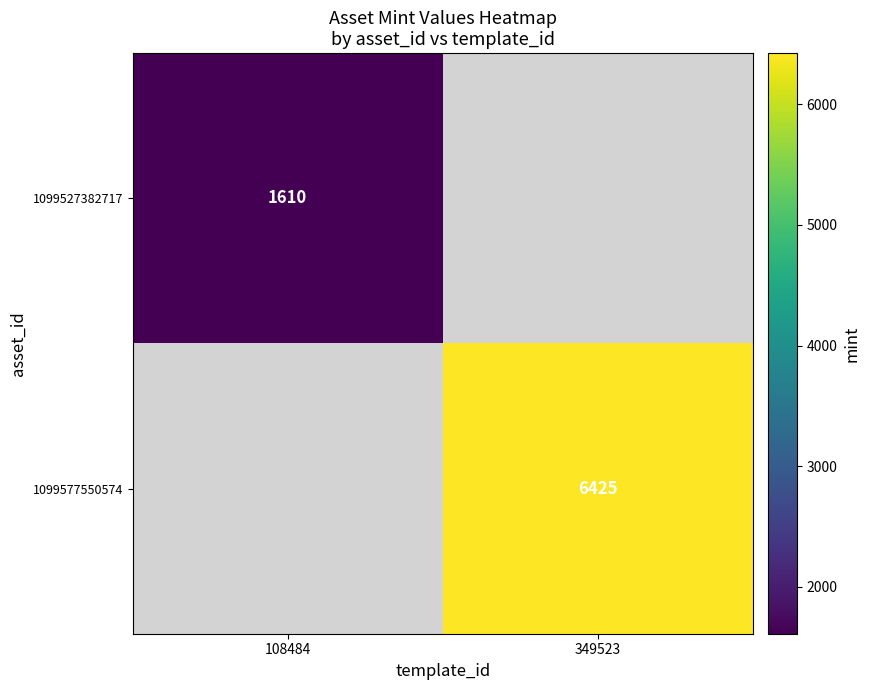

What is the greatest value displayed?

6425.0